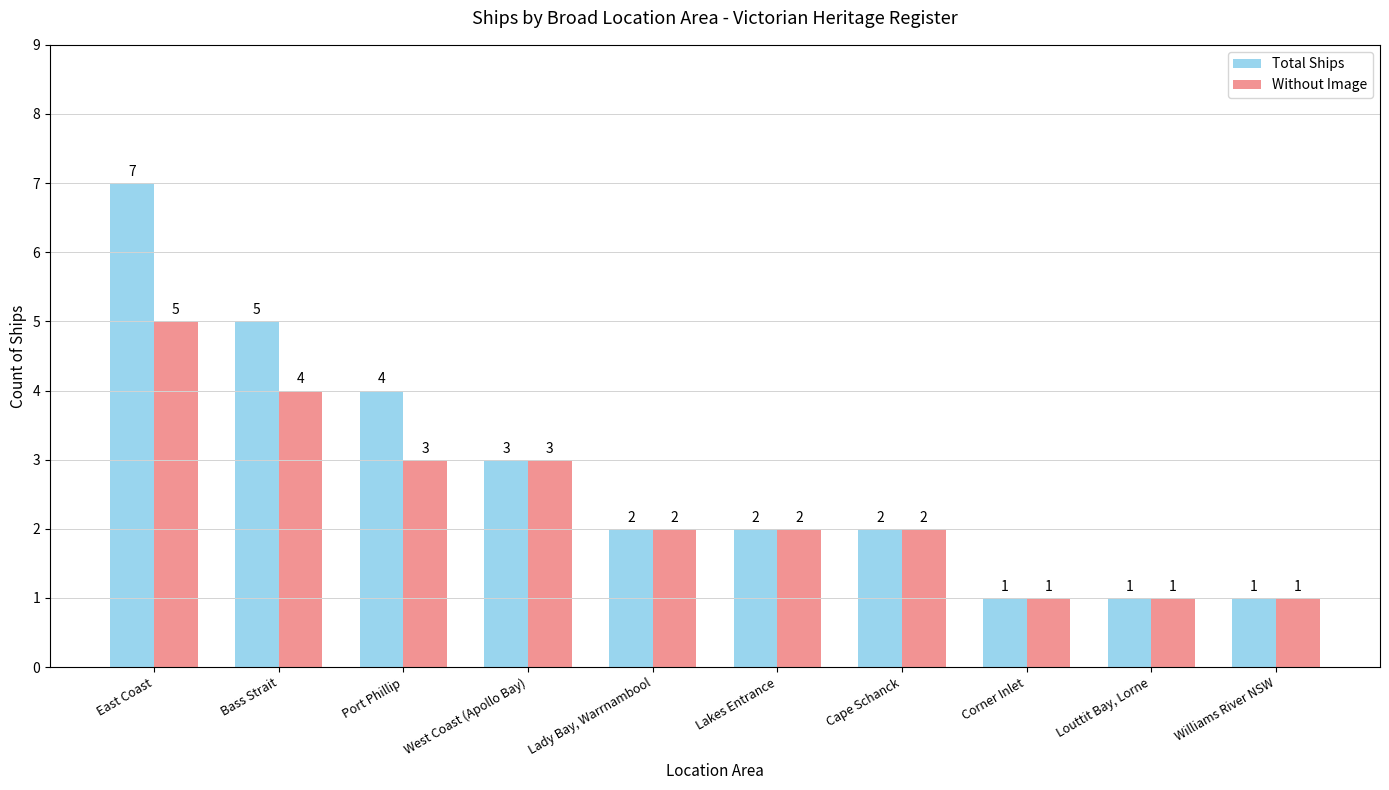

Rank the series by their maximum value, from highest to lowest.

Total Ships, Without Image